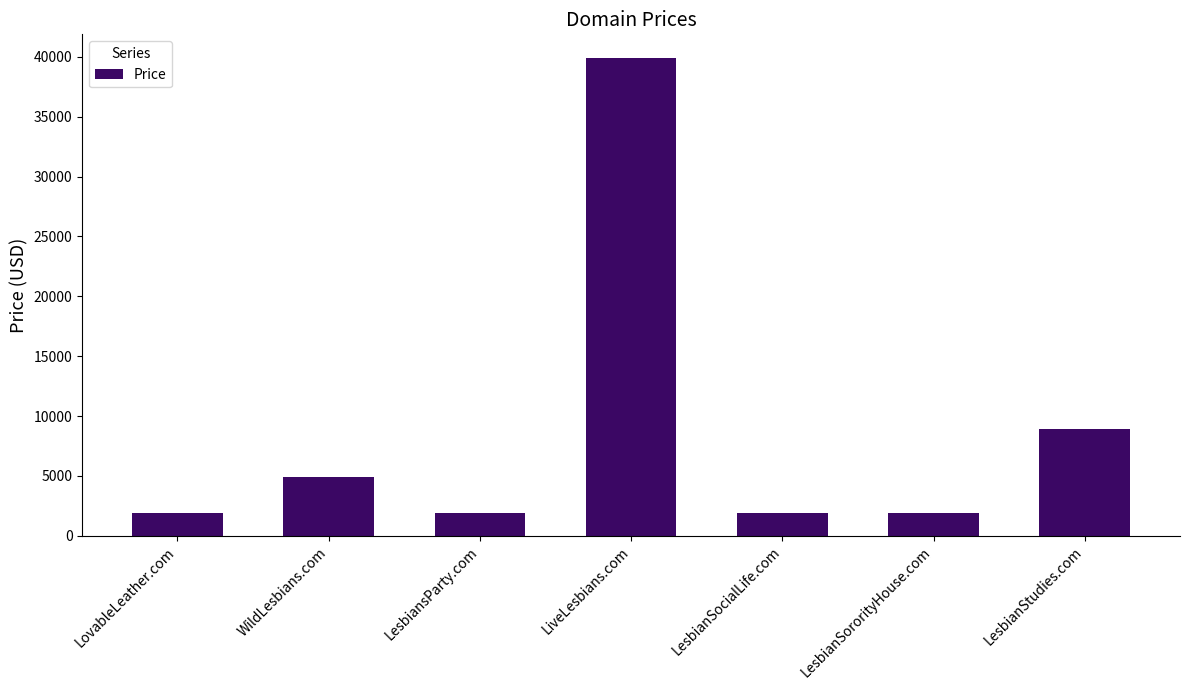

Reading left to right, what are all the values shown in this chart?

1888	4888	1888	39888	1888	1888	8888